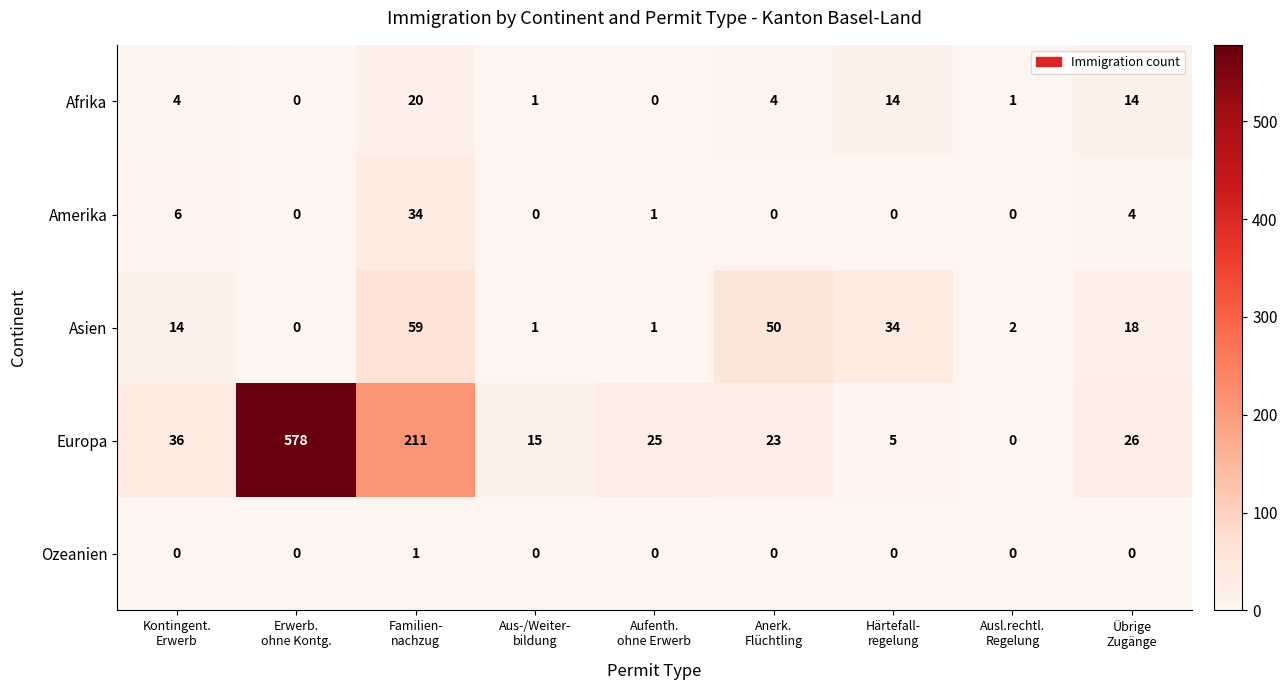

What is the total value across all series at Aus-/Weiter-
bildung?

17